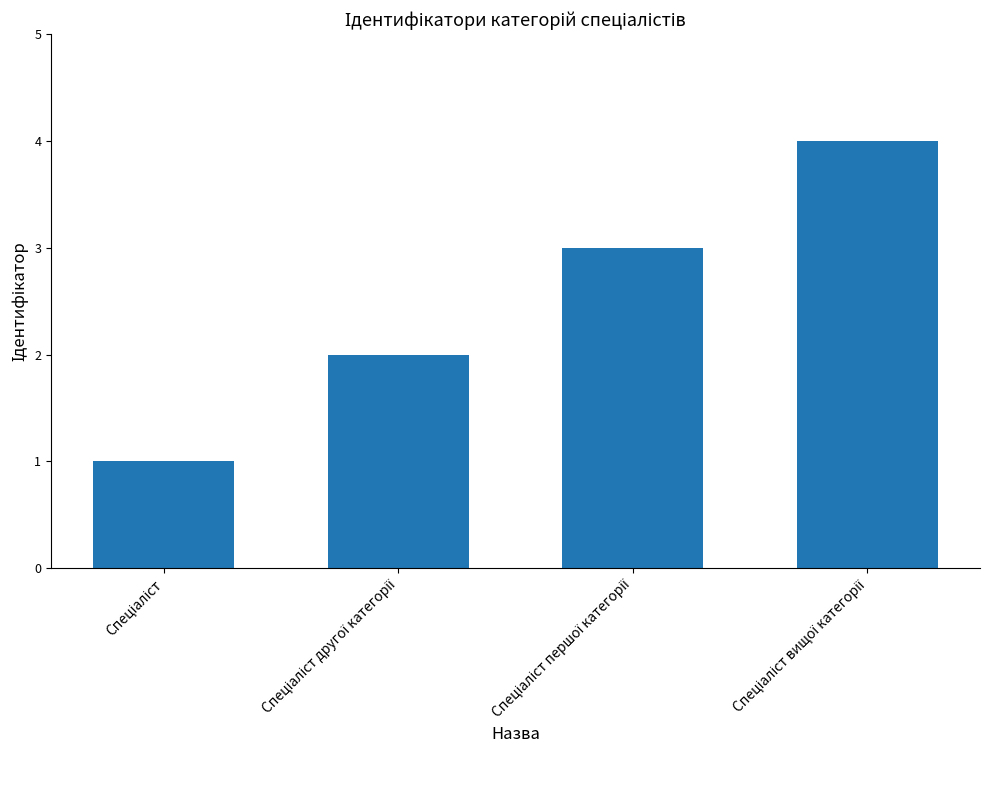

Reading left to right, transcribe all the data shown in this chart.

1	2	3	4